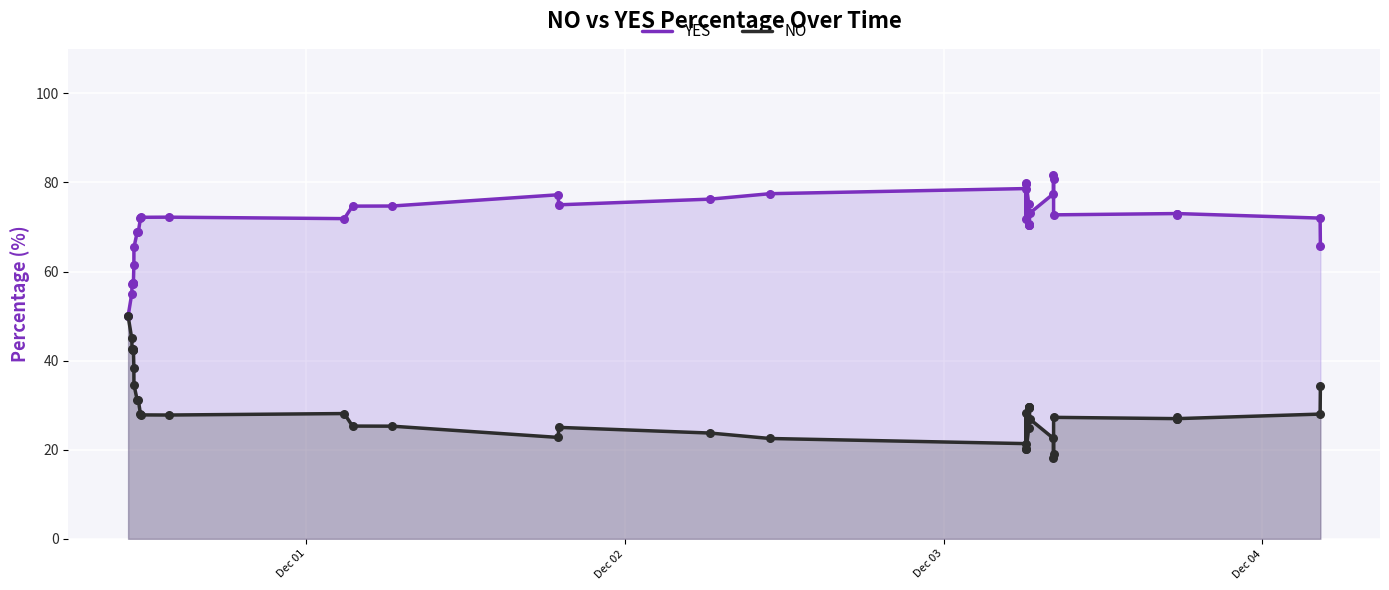

What are all the series names shown in the legend?

YES, NO